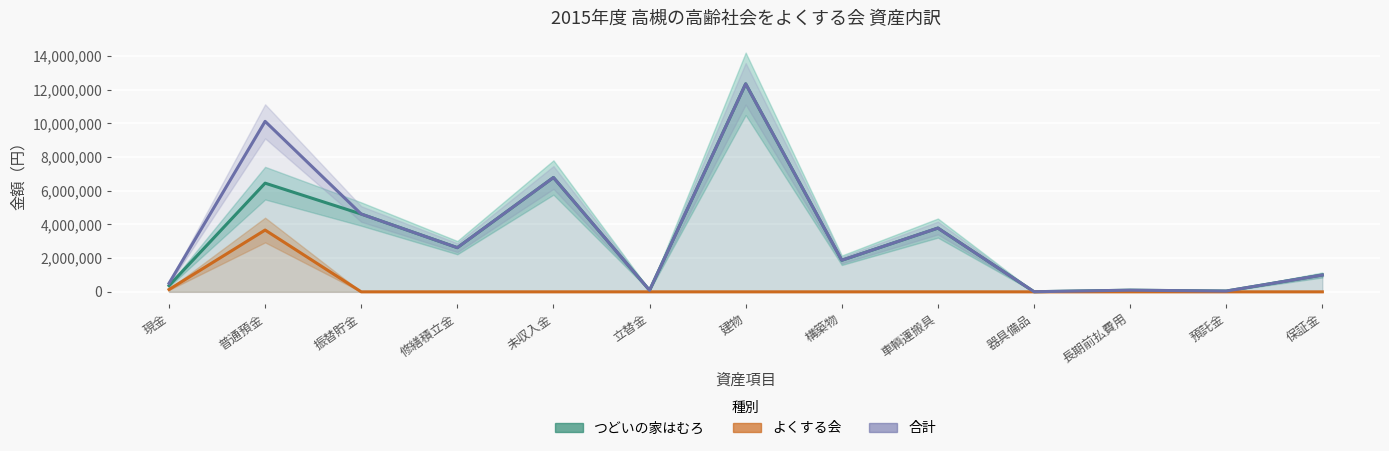

Rank the series at 立替金 from highest to lowest value.

つどいの家はむろ, 合計, よくする会